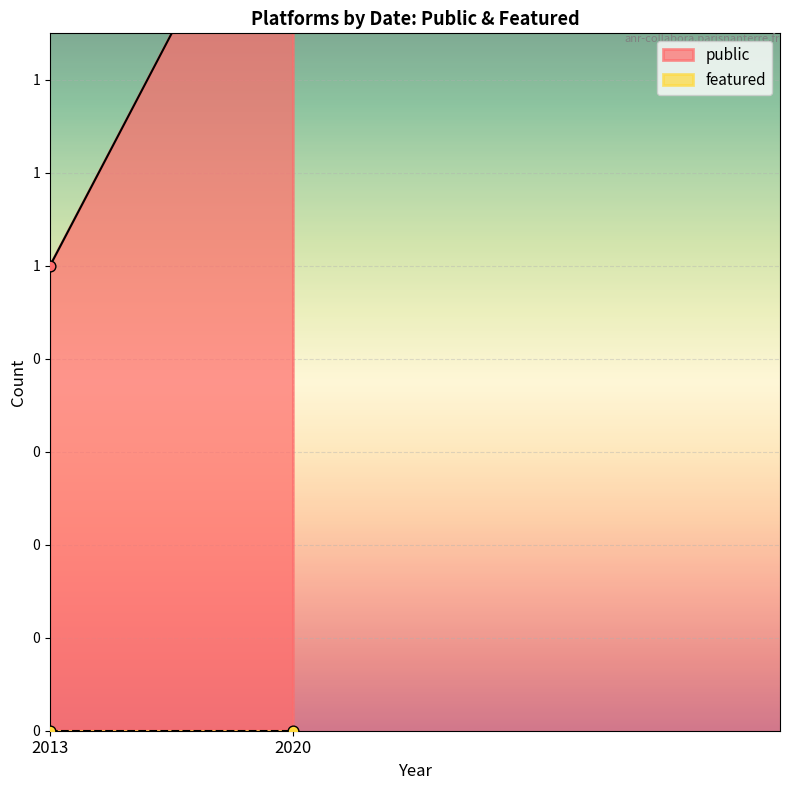

Which series has the largest Y range (max minus min)?

public